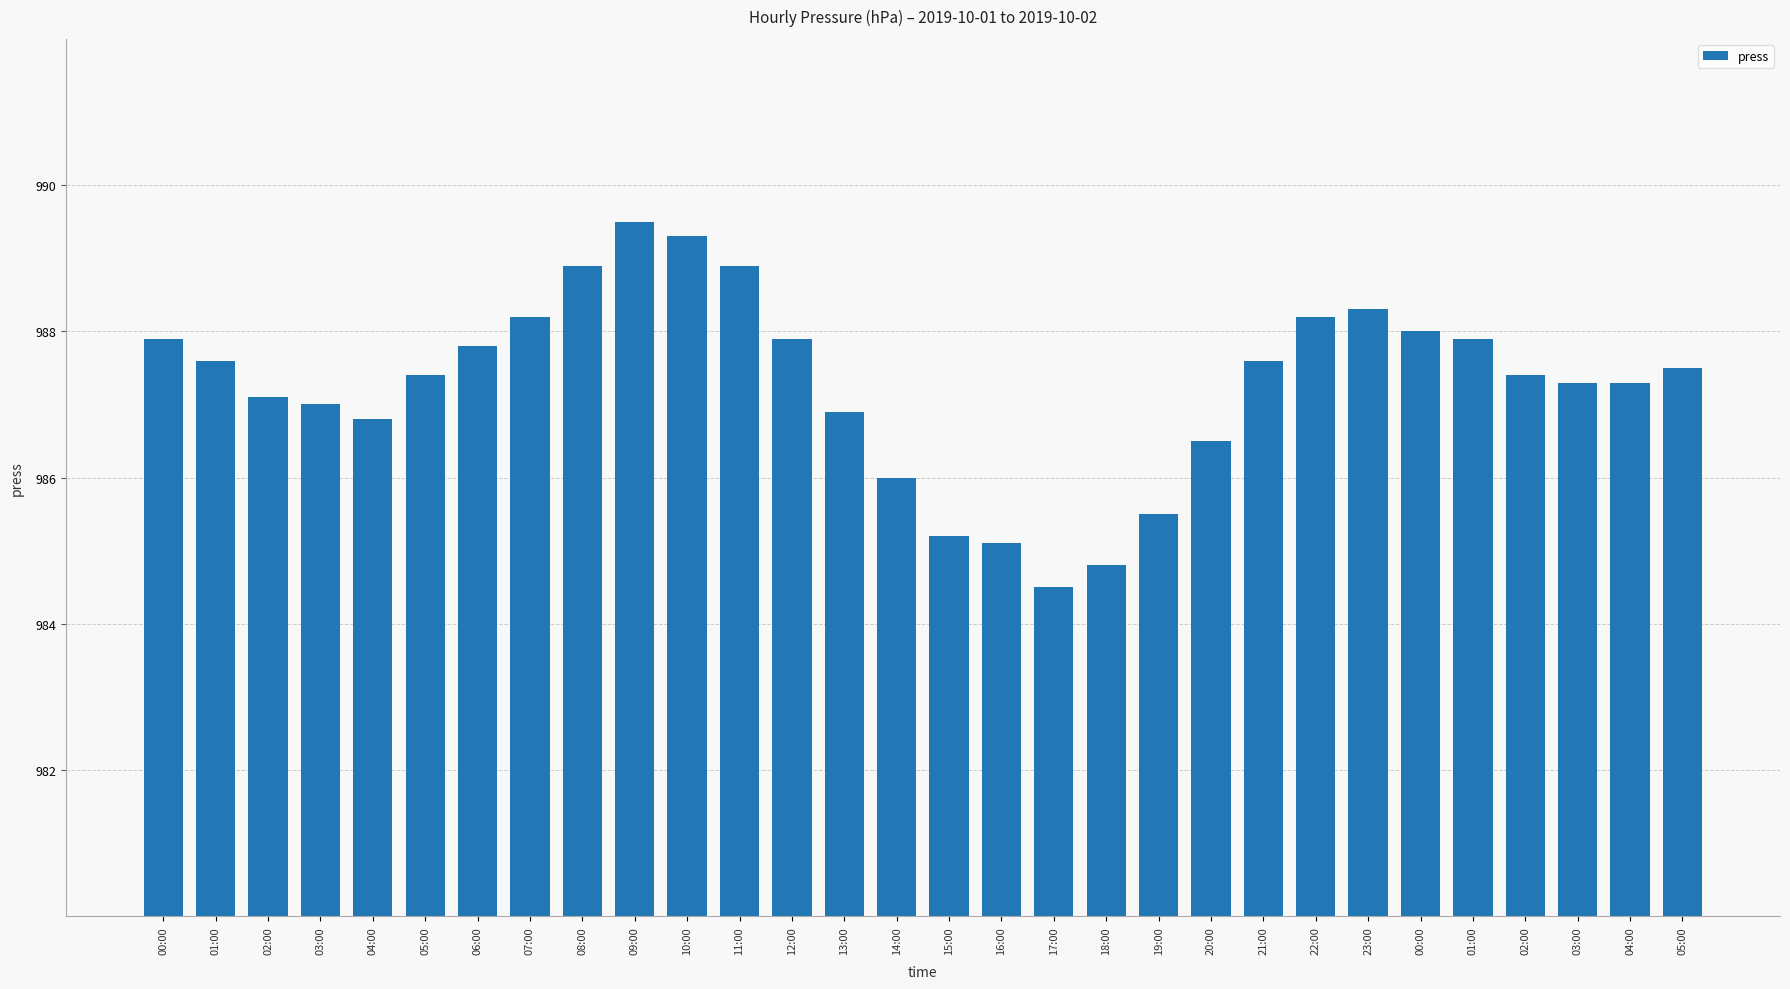

Where is the data nearest to the value 987?

03:00